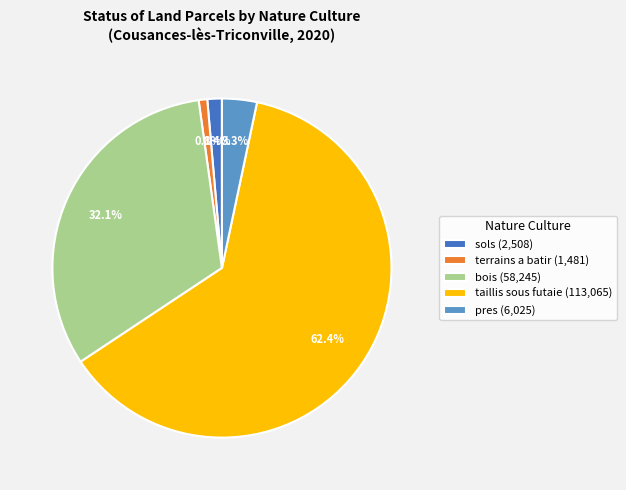

What is the total percentage of sols (2,508) and pres (6,025)?

4.7%